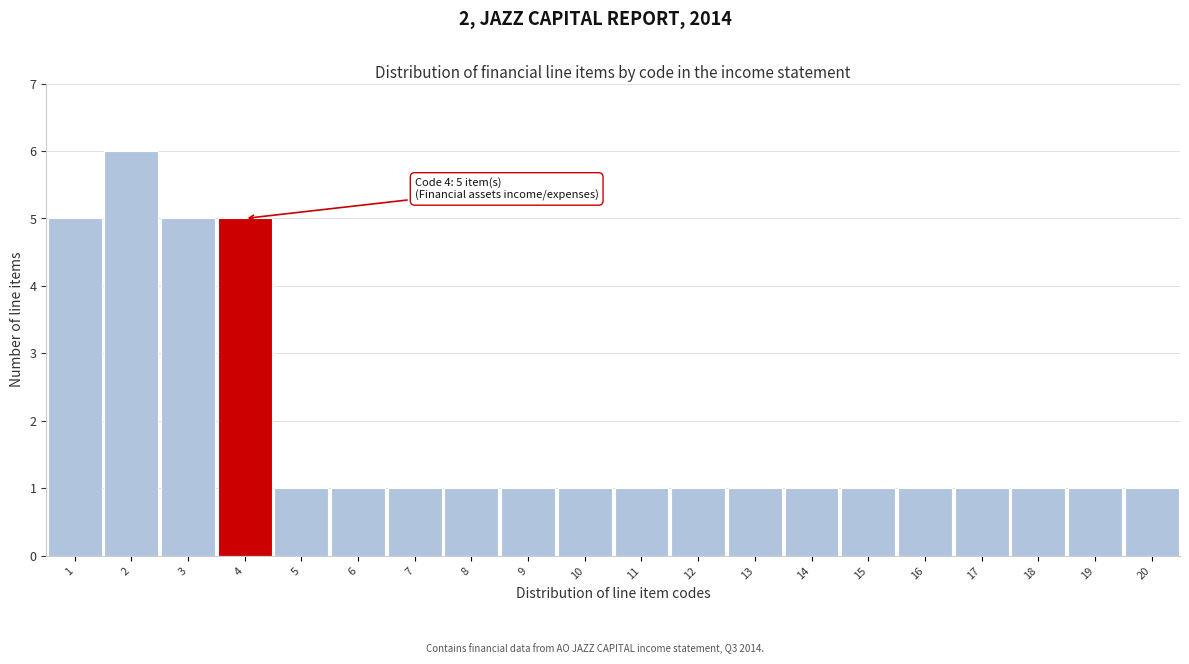

Over which range of the x-axis is the bar tallest?

1.5 to 2.5